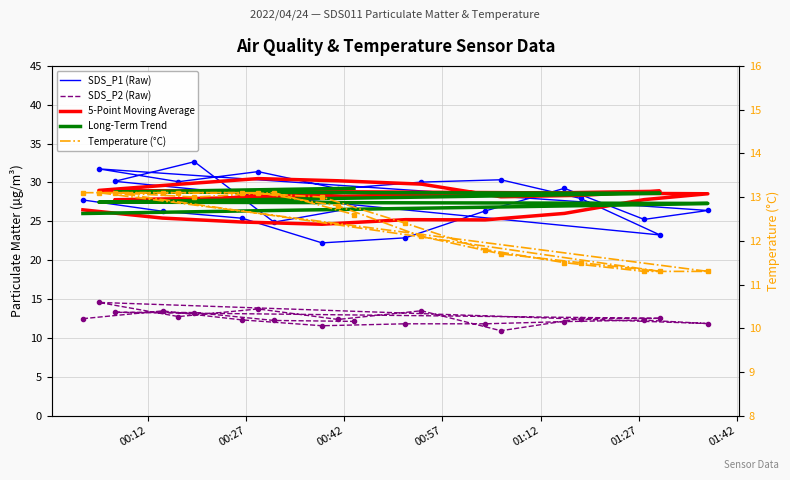

The value of Temperature (°C) at 00:57 is 7.5. True or false?

False